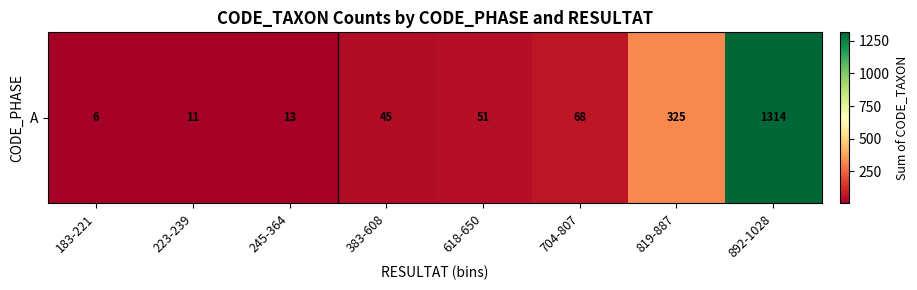

The chart shows a value of 433 at 892-1028. True or false?

False